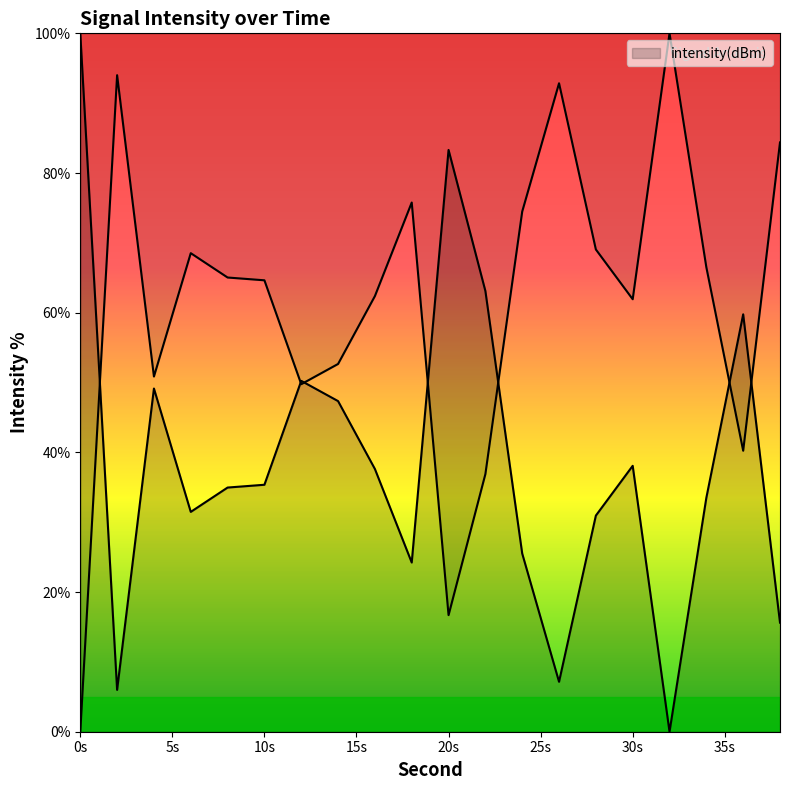

List the labels in order of value, smallest first.

32, 2, 26, 38, 18, 24, 28, 6, 34, 8, 10, 16, 30, 14, 4, 12, 36, 22, 20, 0